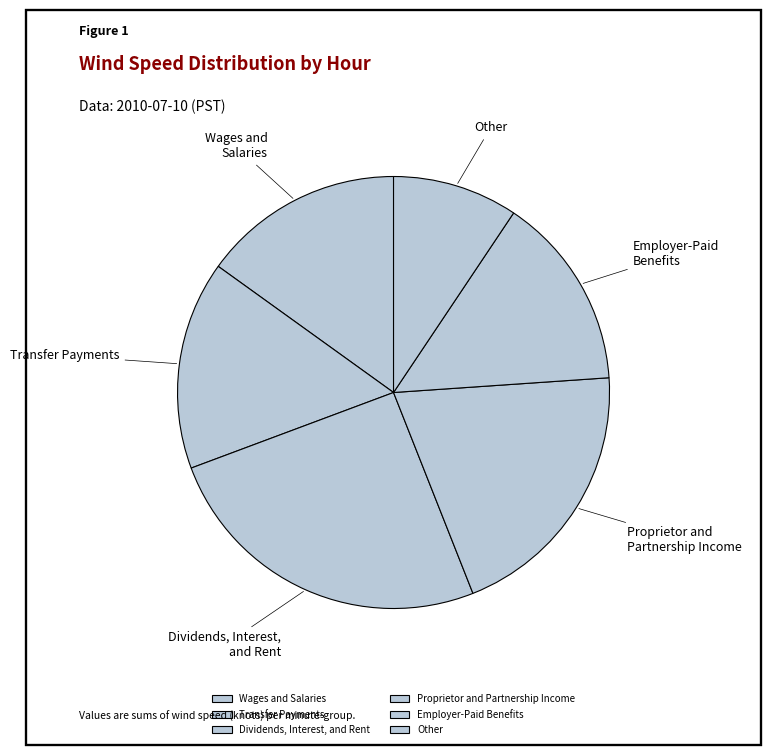

Is the sum of Dividends, Interest, and Rent and Other greater than half?

No